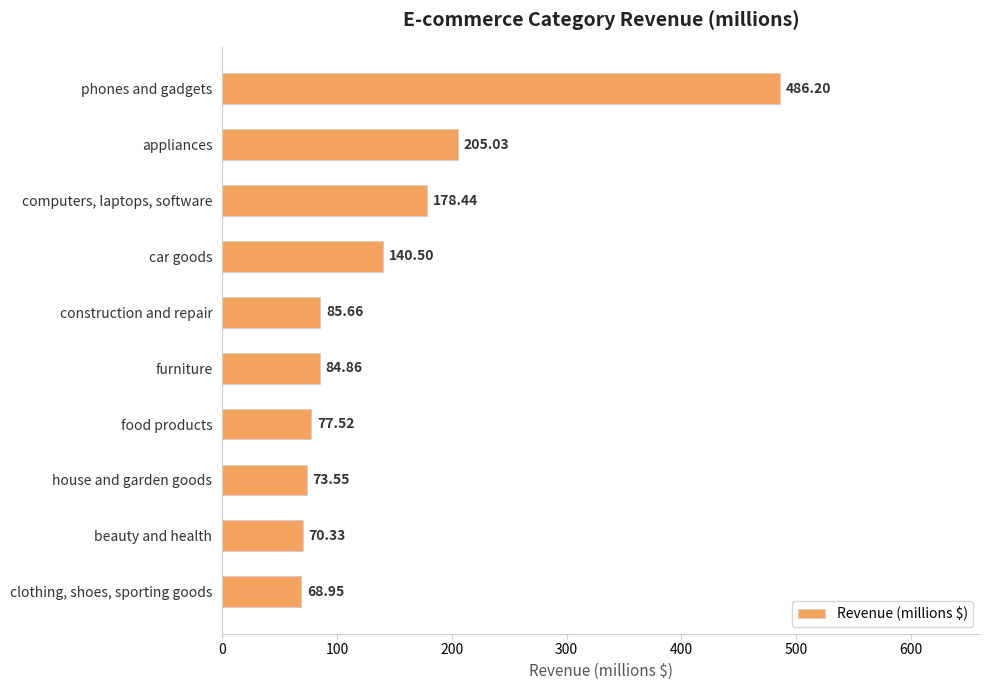

List the labels in order of value, largest first.

phones and gadgets, appliances, computers, laptops, software, car goods, construction and repair, furniture, food products, house and garden goods, beauty and health, clothing, shoes, sporting goods